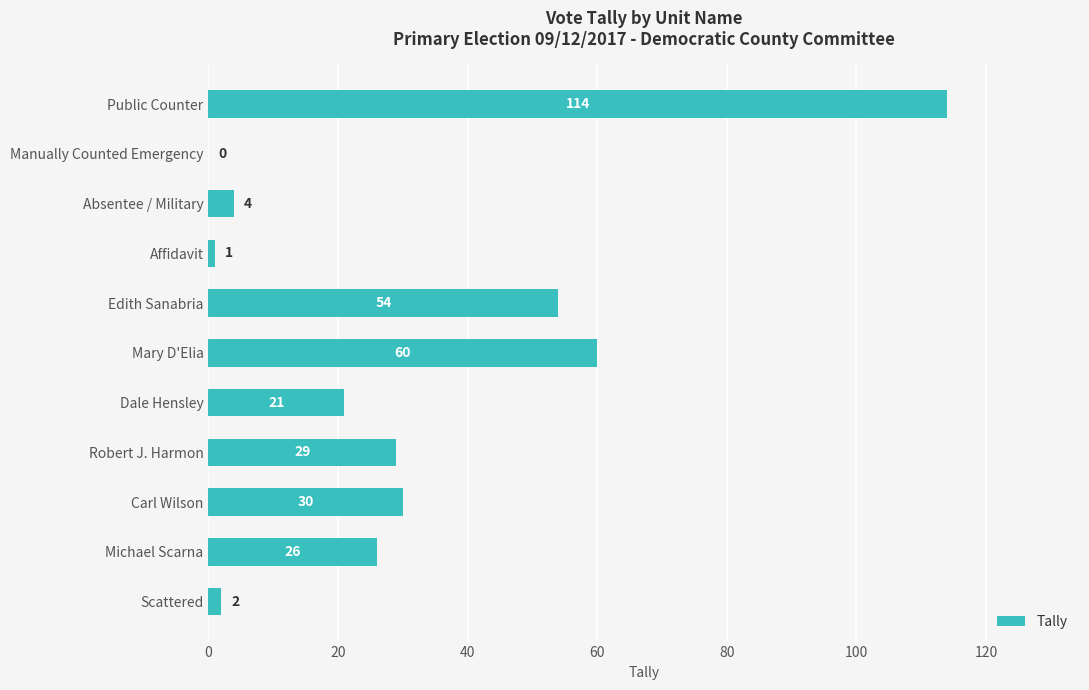

Reading top to bottom, list all the values displayed in this chart.

Public Counter=114	Manually Counted Emergency=0	Absentee / Military=4	Affidavit=1	Edith Sanabria=54	Mary D'Elia=60	Dale Hensley=21	Robert J. Harmon=29	Carl Wilson=30	Michael Scarna=26	Scattered=2